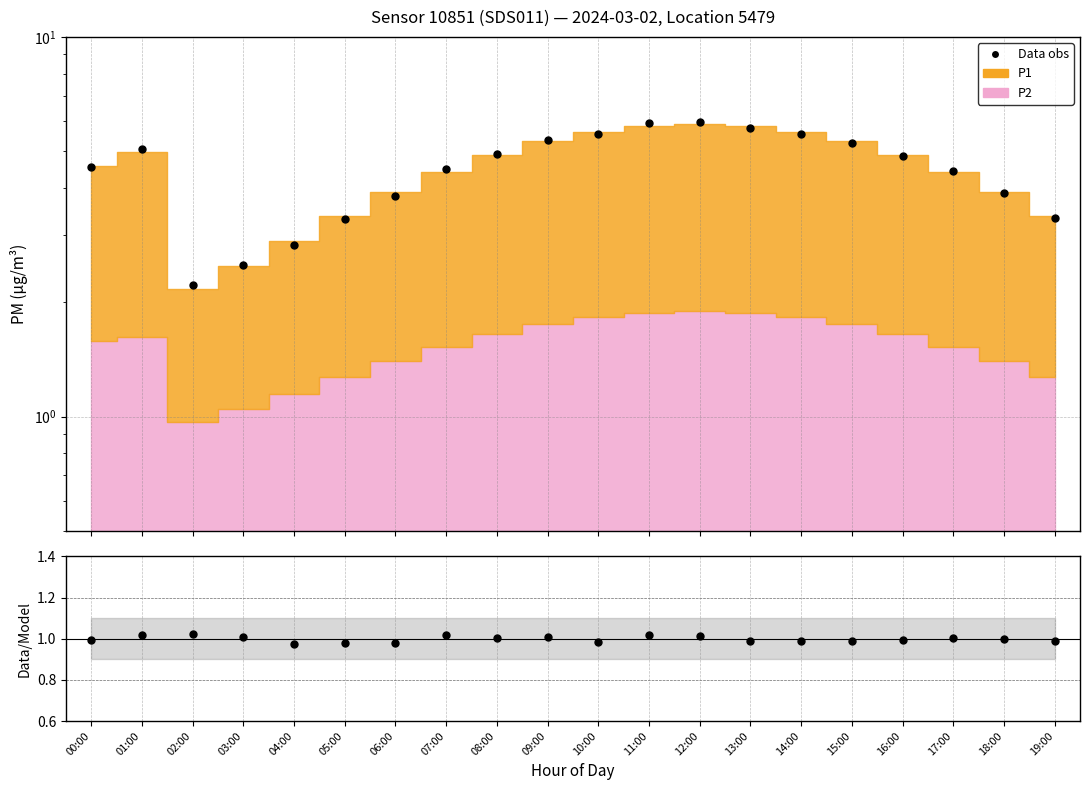

Reading left to right, list all the values displayed in this chart.

Data obs: 4.5	5.1	2.2	2.5	2.8	3.3	3.8	4.5	4.9	5.4	5.5	5.9	6.0	5.8	5.6	5.2	4.9	4.4	3.9	3.3
Data/MC: 1.0	1.0	1.0	1.0	1.0	1.0	1.0	1.0	1.0	1.0	1.0	1.0	1.0	1.0	1.0	1.0	1.0	1.0	1.0	1.0